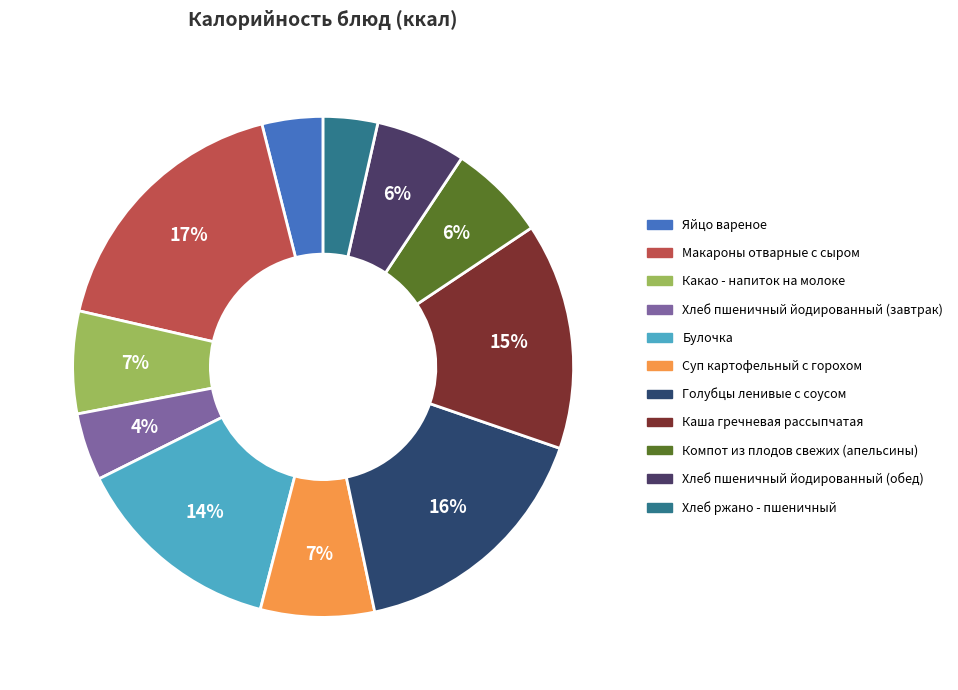

The Каша гречневая рассыпчатая slice represents 9% of the pie. True or false?

False